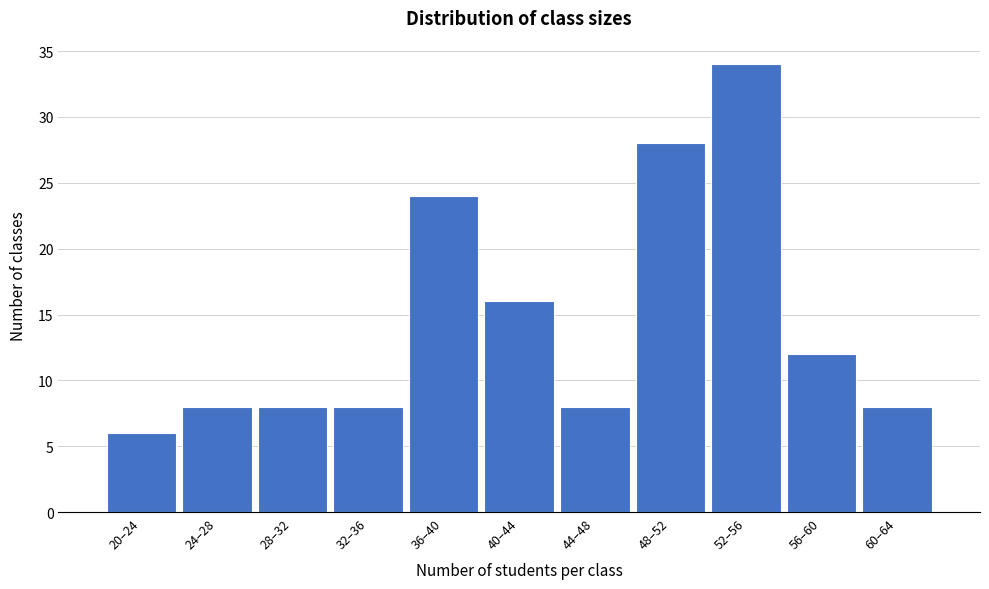

Reading left to right, extract all data points from this chart.

20–24=6	24–28=8	28–32=8	32–36=8	36–40=24	40–44=16	44–48=8	48–52=28	52–56=34	56–60=12	60–64=8